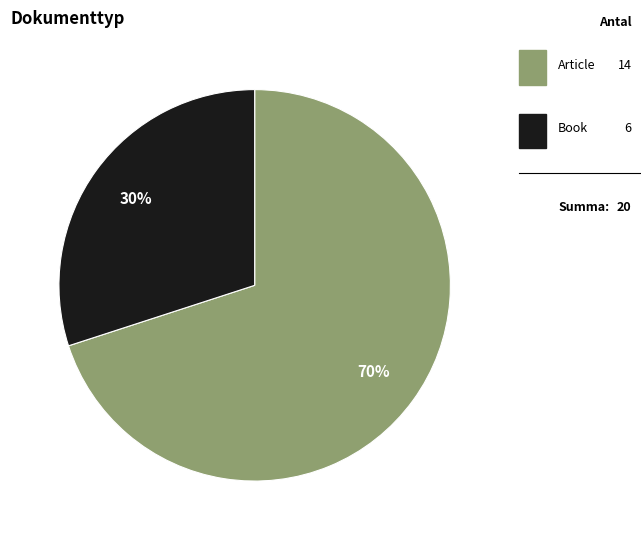

Does any single category account for the majority?

Yes